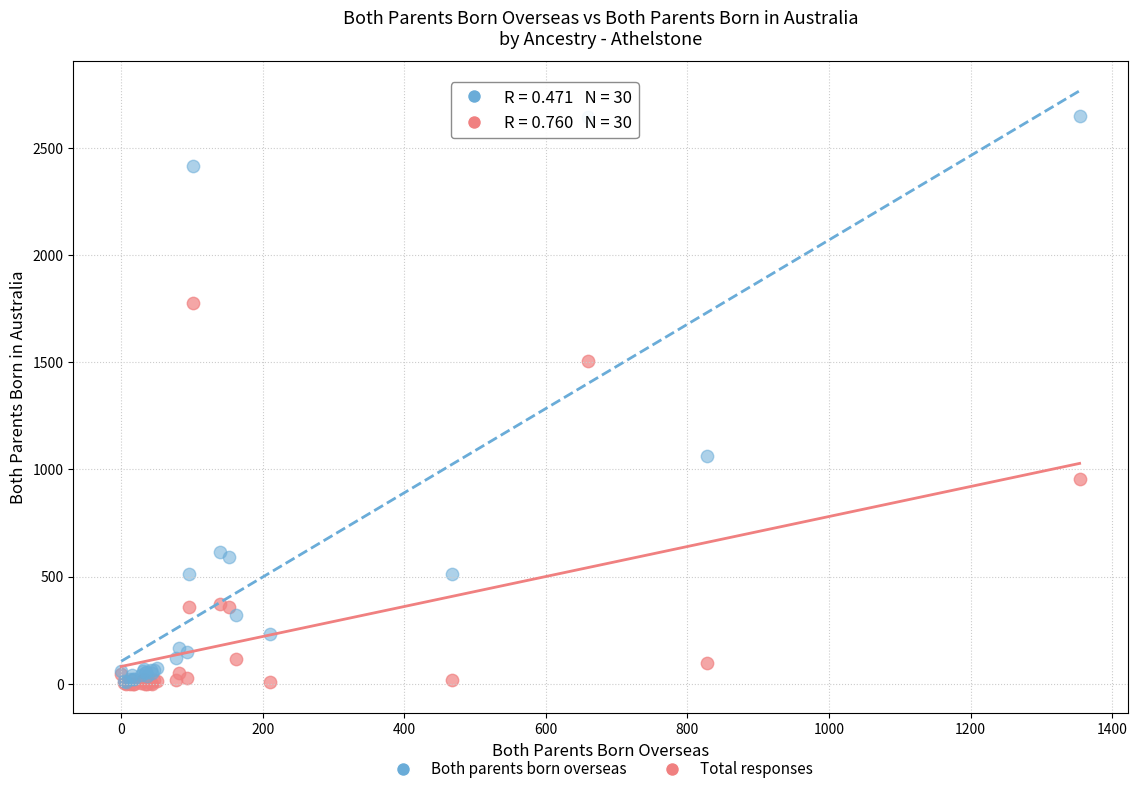

Across all series, what Y value is closest to 1324?

1507